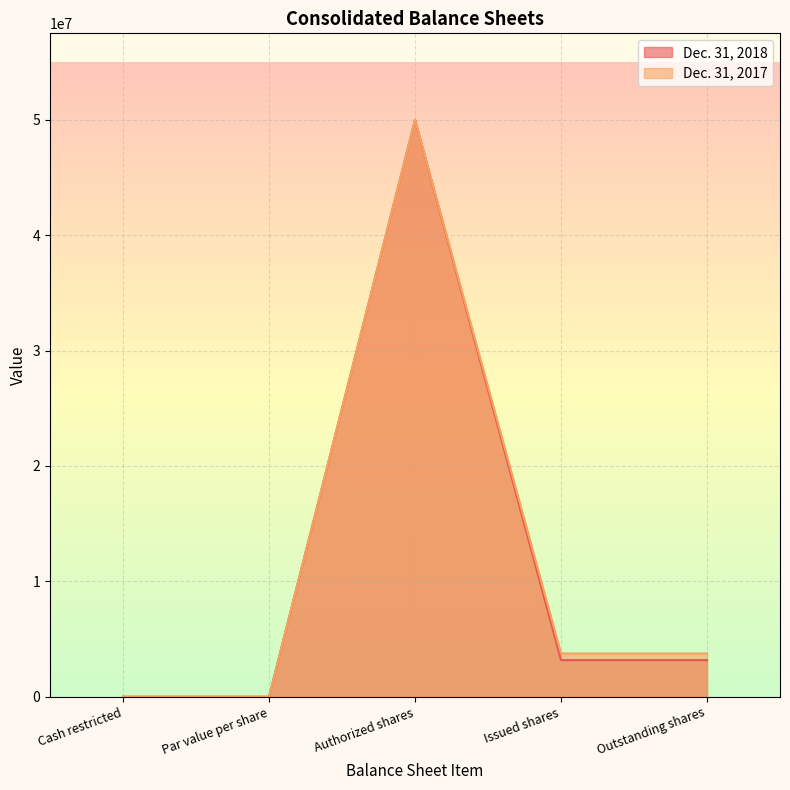

True or false: Dec. 31, 2017 and Dec. 31, 2018 cross at least once.

False